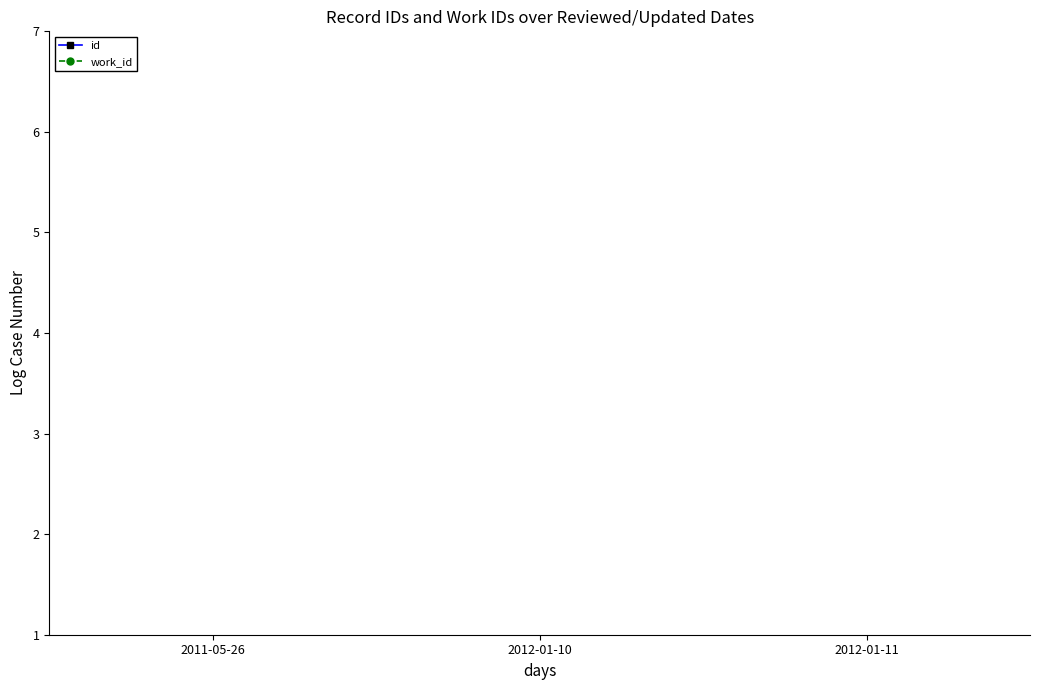

Is it true that work_id equals 5.0 at 2012-01-10?

False